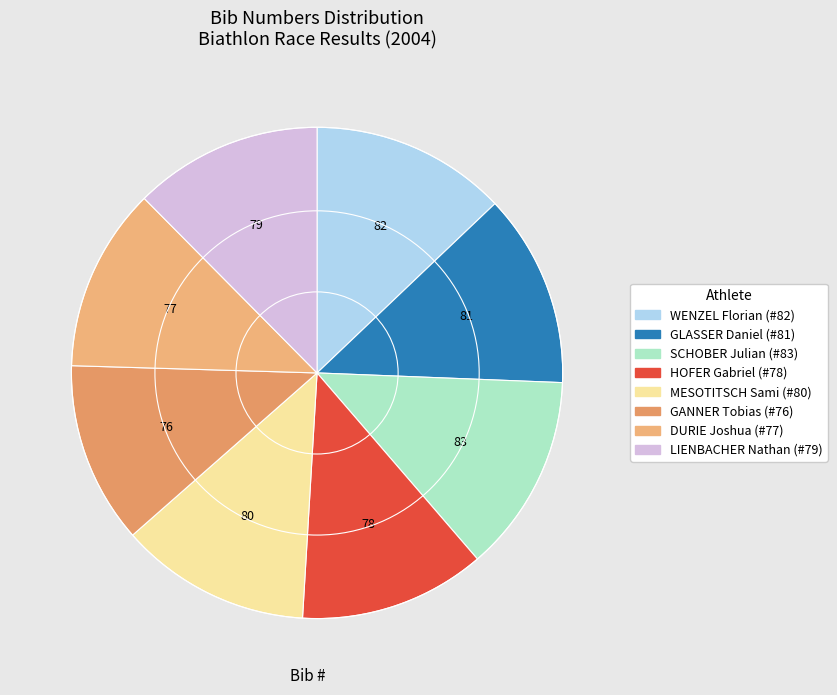

How many slices are in this pie chart?

8